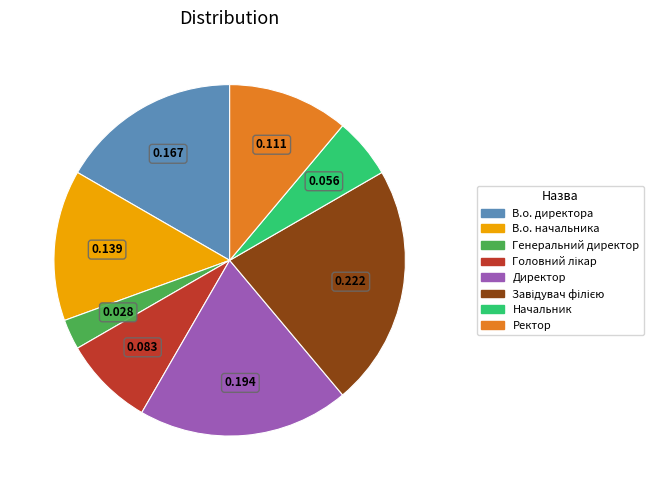

Does any single category account for the majority?

No